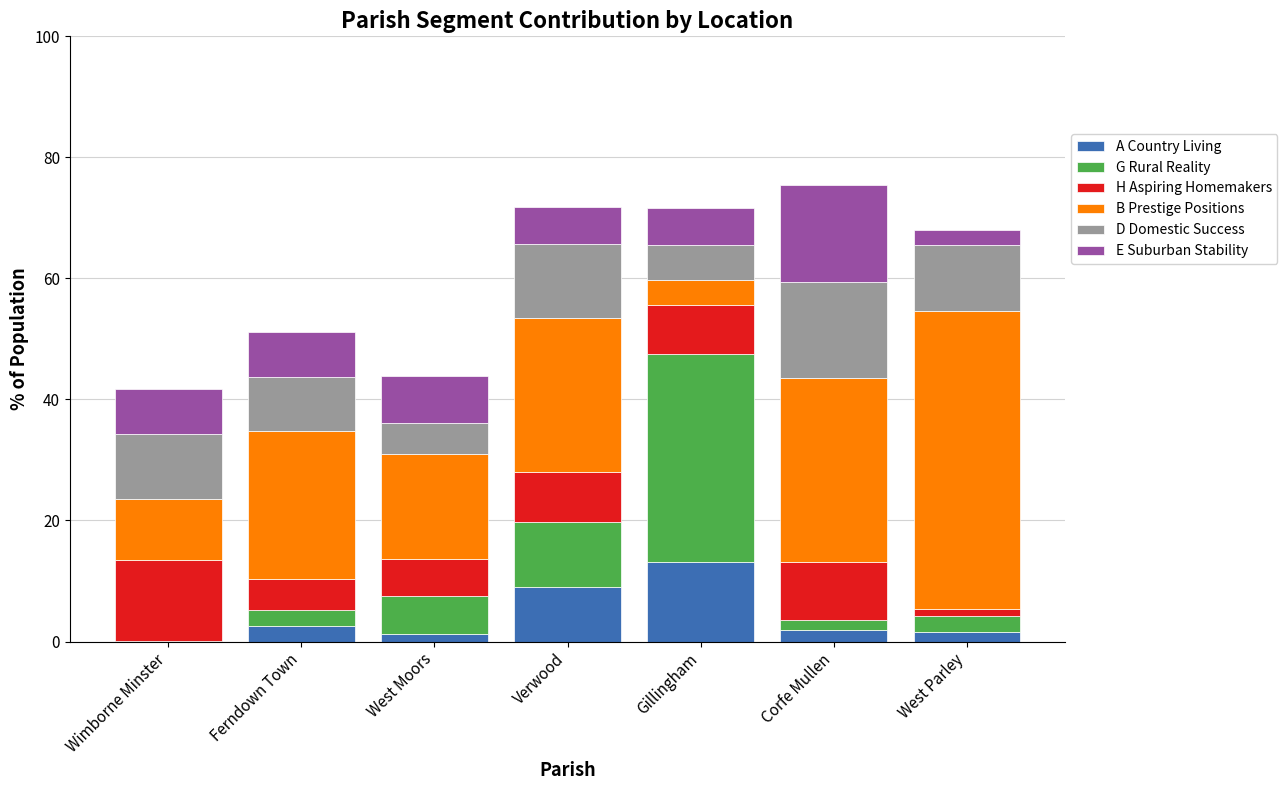

What is the total value across all series at Verwood?

71.8